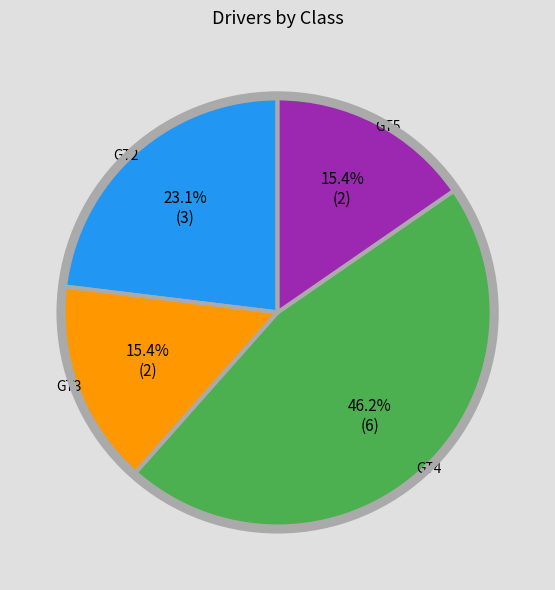

Does any single category account for the majority?

No